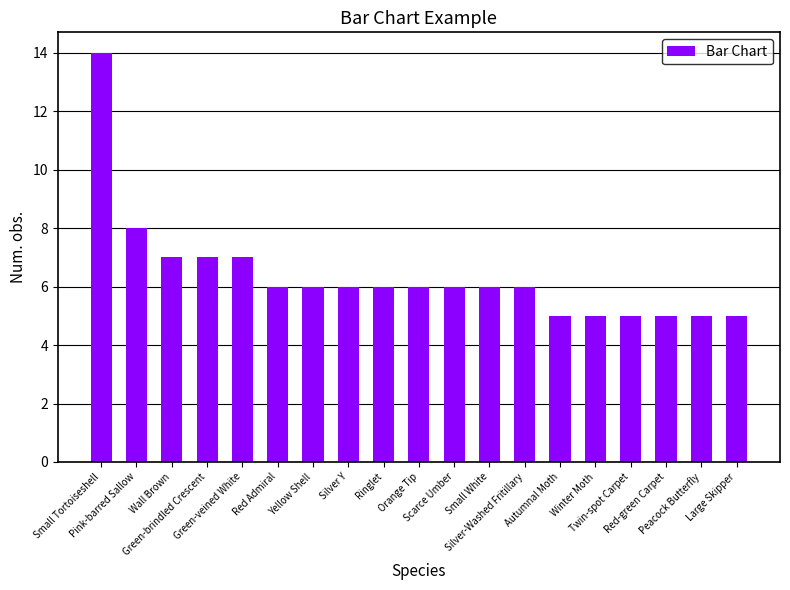

What is the difference between the maximum and second lowest values?

9